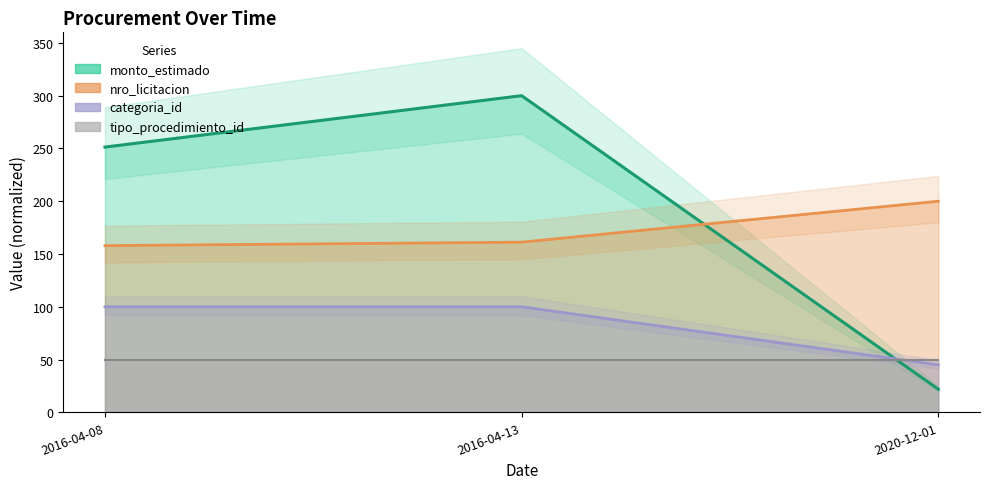

Reading right to left, extract all data points from this chart.

monto_estimado: 21.9	300.0	251.3
nro_licitacion: 200.0	161.2	157.9
categoria_id: 45.0	100.0	100.0